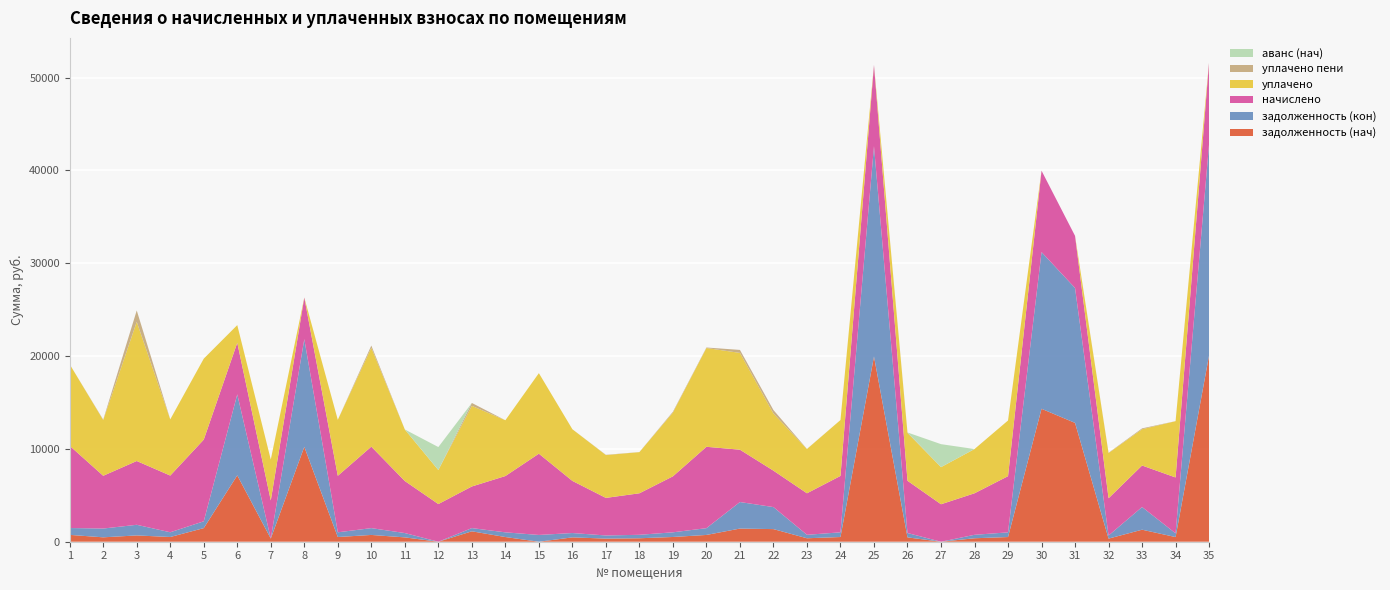

Reading right to left, list all the values displayed in this chart.

задолженность (нач): 20080.3	501.6	1295.2	334.4	12799.2	14320.2	504.4	373.1	0.0	468.9	19952.5	506.2	372.7	1359.5	1417.1	730.4	510.6	372.7	337.2	467.9	0.0	505.3	1122.2	0.0	467.0	731.3	507.2	10219.0	341.8	7150.3	1466.4	509.0	678.6	473.5	737.9
задолженность (кон): 22796.2	401.6	2442.6	334.4	14530.3	16879.8	504.4	372.2	0.0	468.9	22651.1	506.2	372.7	2371.4	2858.0	730.4	503.0	372.7	337.2	467.9	729.5	505.3	346.2	0.0	467.0	733.6	507.2	11601.1	0.0	8723.7	733.2	509.0	1145.1	947.1	737.9
начислено: 8809.4	6018.7	4472.0	4012.4	5615.2	8764.7	6052.3	4472.0	4034.9	5626.4	8753.4	6074.8	4472.0	3922.8	5637.6	8764.7	6029.9	4472.0	4046.0	5615.2	8753.4	6063.5	4483.2	4057.3	5604.0	8775.8	6085.9	4483.2	4102.1	5559.1	8798.3	6108.4	6870.5	5682.5	8854.3
уплачено: 0.0	6063.9	3908.7	4870.9	0.0	0.0	5997.8	4764.6	4000.0	5155.9	0.0	6020.0	4764.1	6157.9	10426.4	10639.9	6871.8	4431.7	4611.0	5564.6	8674.5	6008.8	8685.1	3664.2	5553.5	10653.5	6031.1	0.0	4407.0	1900.0	8719.0	6053.3	14994.0	6002.4	8774.5
уплачено пени: 0.0	2.5	91.3	32.5	0.0	0.0	0.0	2.0	0.0	47.4	0.0	0.0	14.7	369.7	321.6	55.1	86.0	9.7	29.7	0.0	0.0	0.7	311.7	0.0	0.0	236.2	0.0	0.0	0.0	0.0	2.3	0.0	1222.4	45.7	0.0
аванс (нач): 0.0	0.0	0.0	0.0	0.0	0.0	0.0	0.0	2474.7	0.0	0.0	0.0	0.0	0.0	0.0	0.0	0.0	0.0	0.0	0.0	0.0	0.0	0.0	2476.0	0.0	0.0	0.0	0.0	0.0	0.0	0.0	0.0	0.0	0.0	0.0